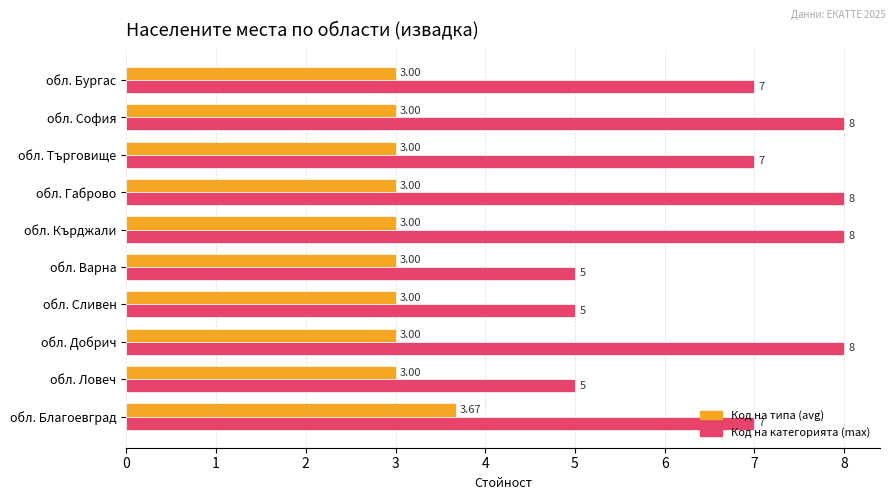

What is the sum of all Код на категорията (max) values?

68.0